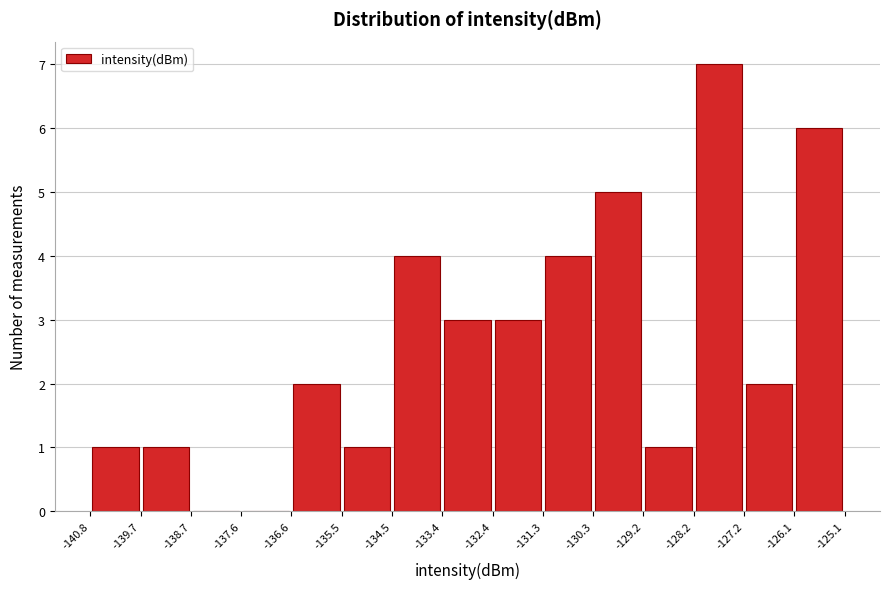

How tall is the bar that spans -128.2 to -127.2 on the x-axis? The values are not printed on the chart, so give them approximately, as read against the axis.

7